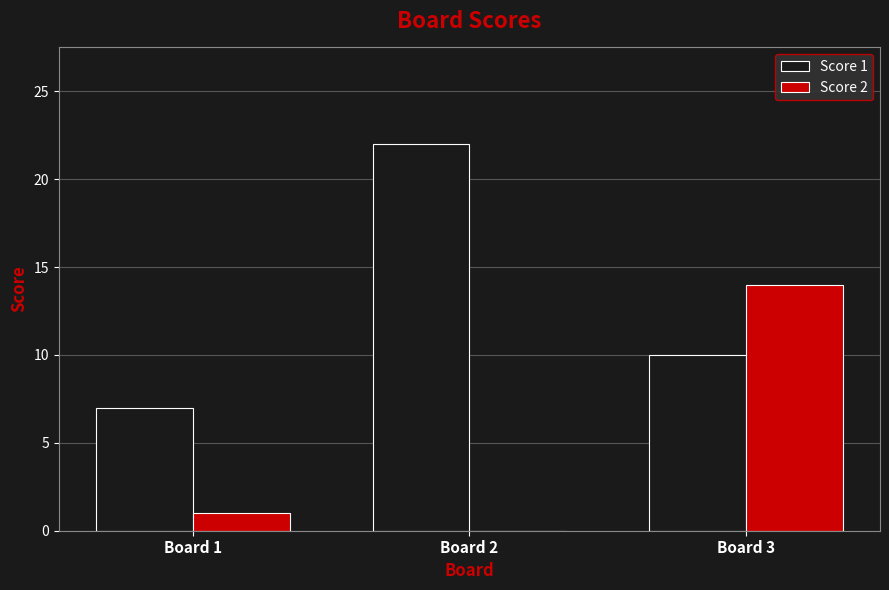

How many data points does each series have?

3